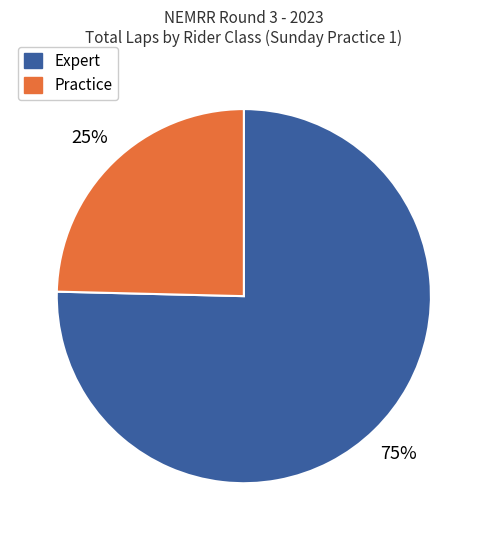

To the nearest percent, what is the combined percentage of Practice and Expert?

100%